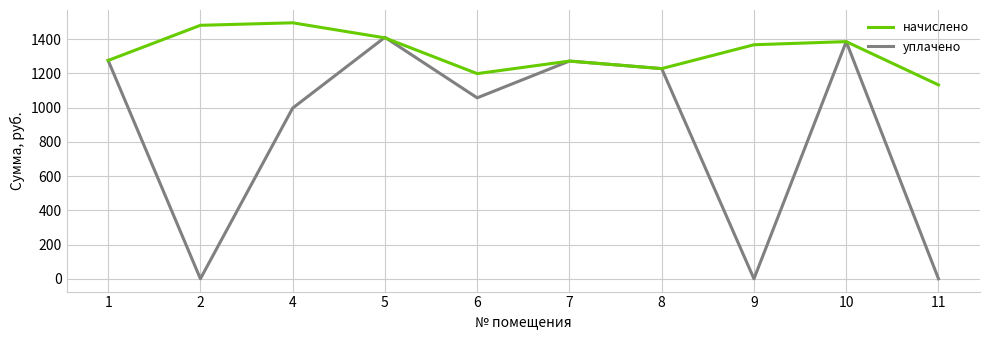

What is the spread (max minus min) of values at 9?

1367.4